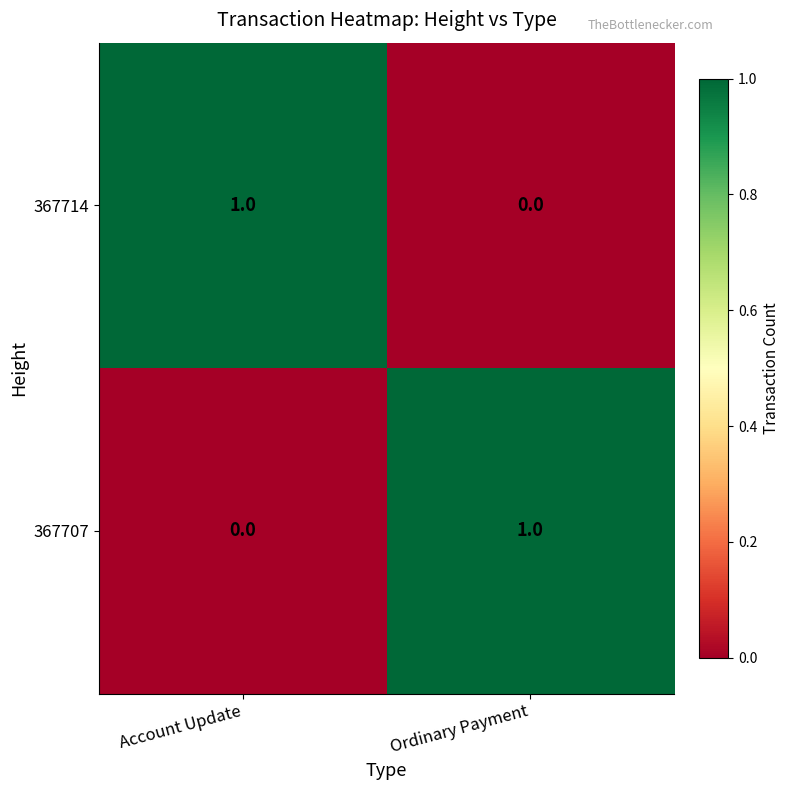

Which category has the highest value in the 367714 series?

Account Update